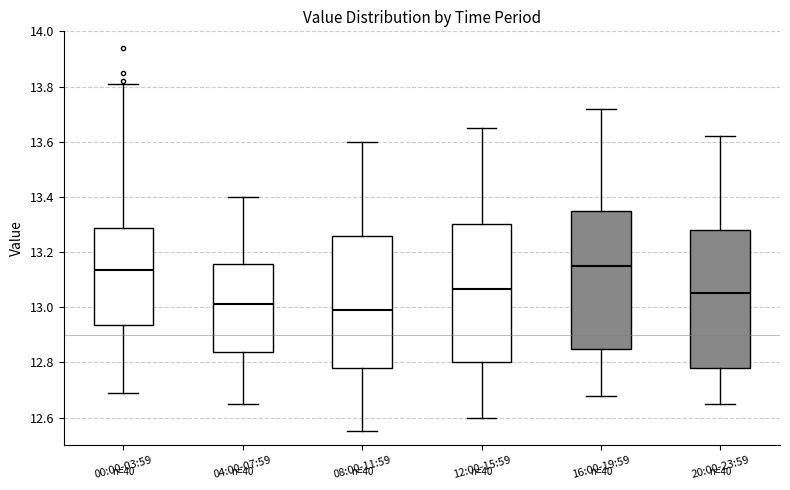

Where is the lower edge of the box for 08:00-11:59 on the y-axis? The values are not printed on the chart, so give them approximately, as read against the axis.

12.78